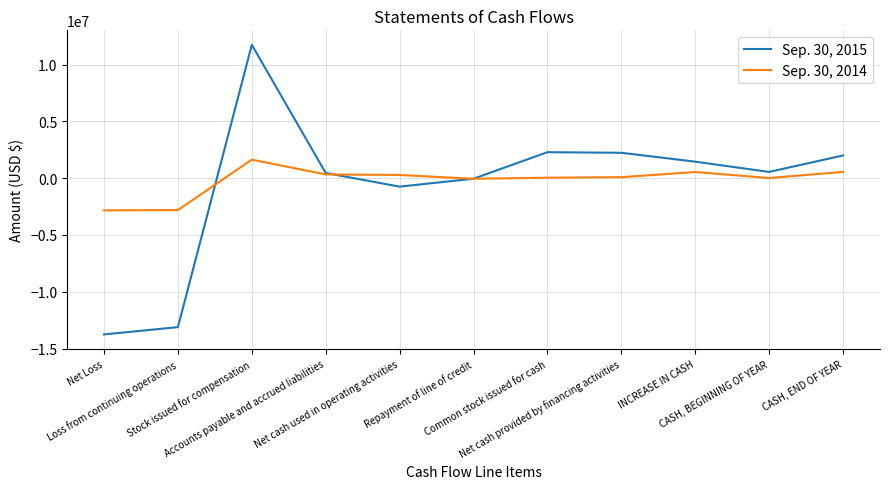

Which series has the largest range (max minus min)?

Sep. 30, 2015